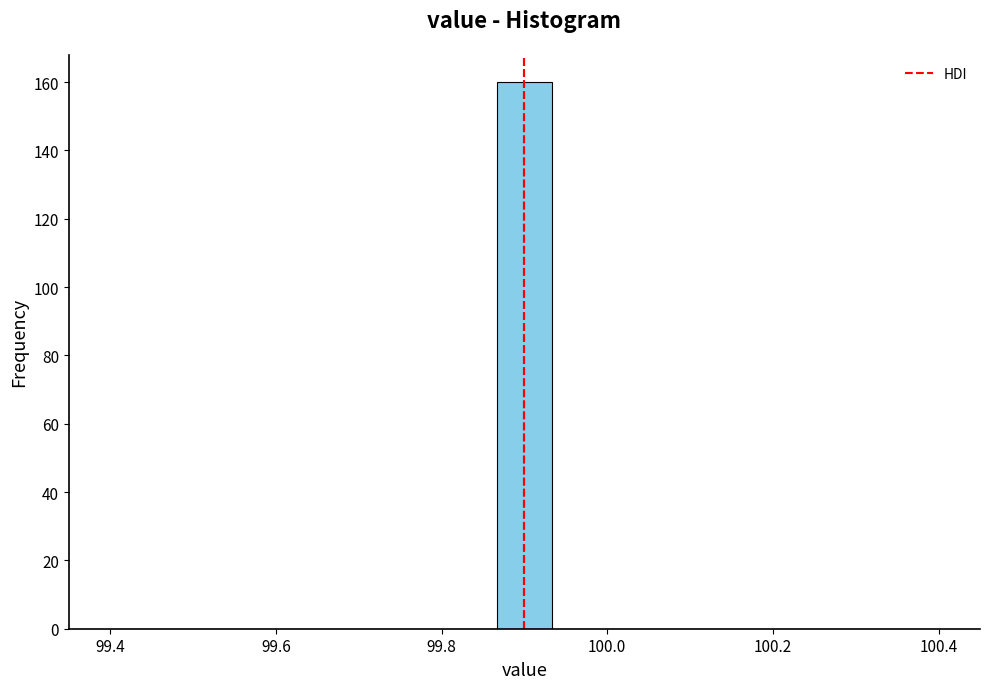

Read against the x-axis, roughly where is the centre of the tallest bar?

99.90